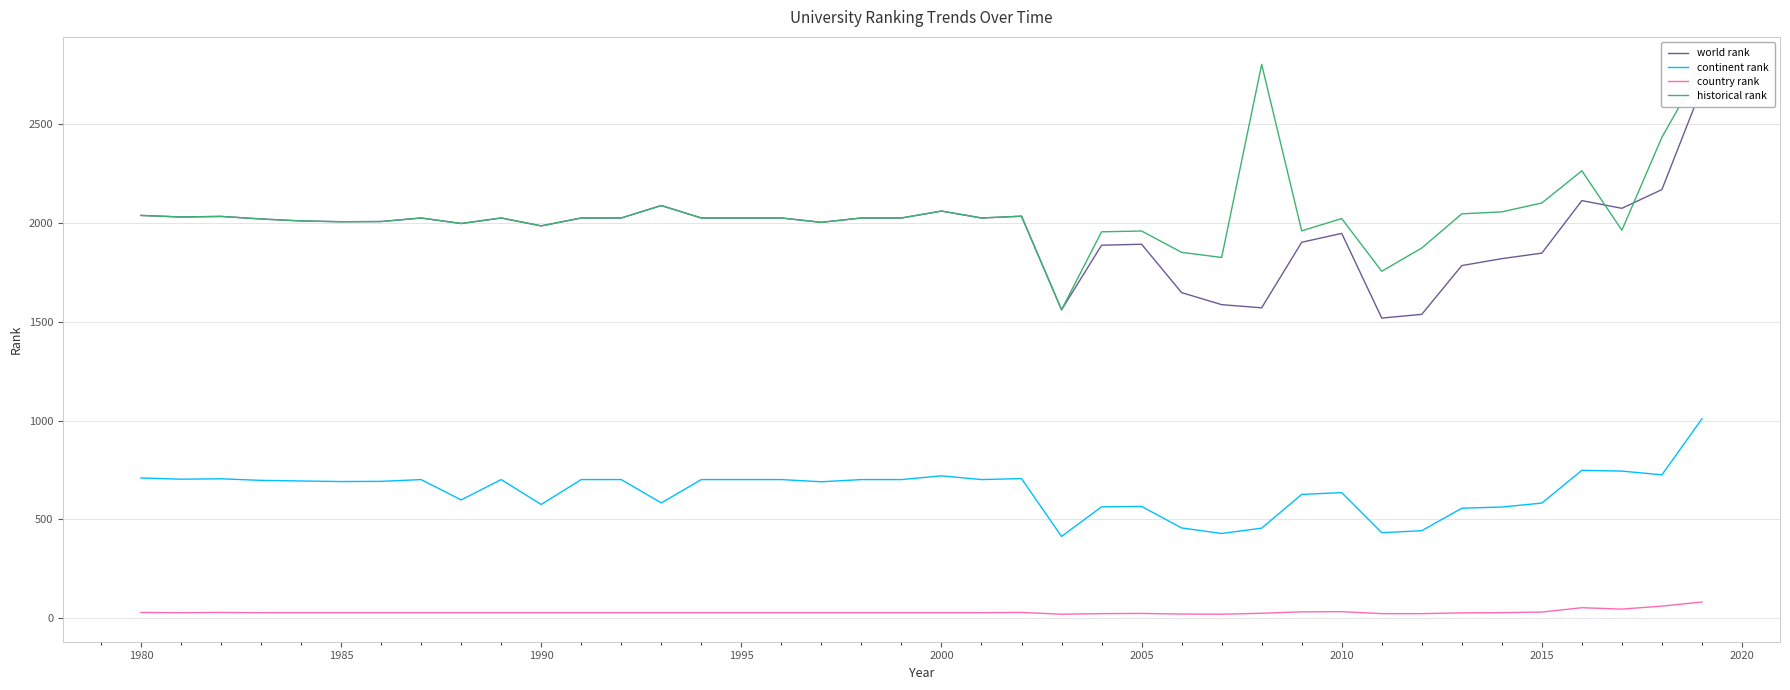

What is the highest value of the continent rank series?

1009